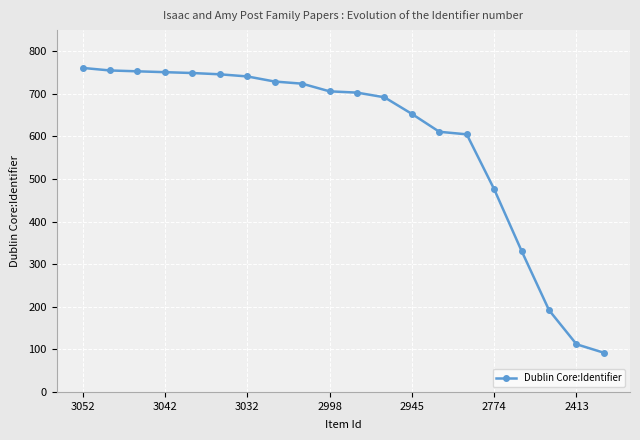

What is the greatest value displayed?

761